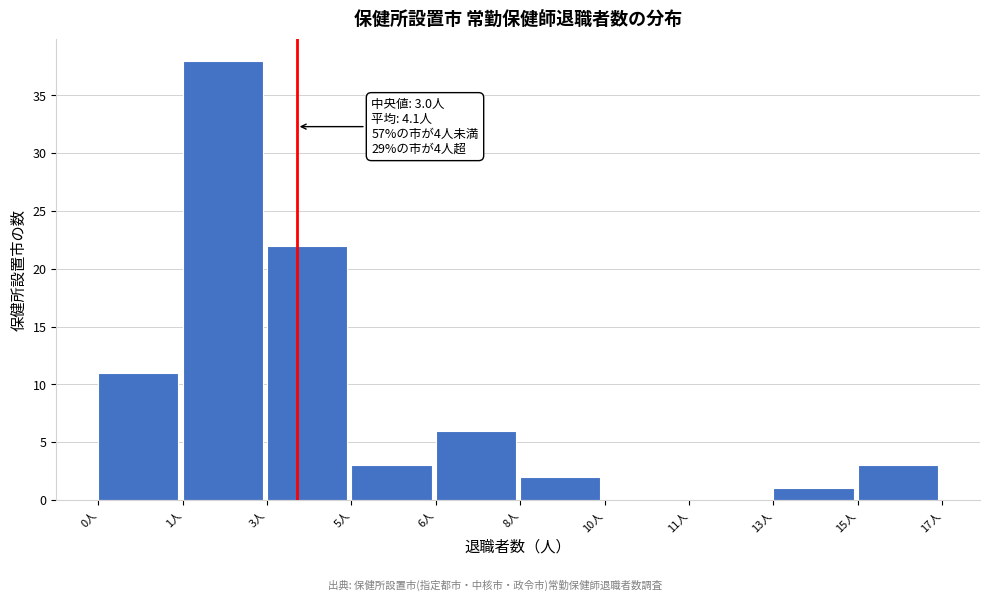

Reading right to left, extract all data points from this chart.

15人=3	13人=1	11人=0	10人=0	8人=2	6人=6	5人=3	3人=22	1人=38	0人=11